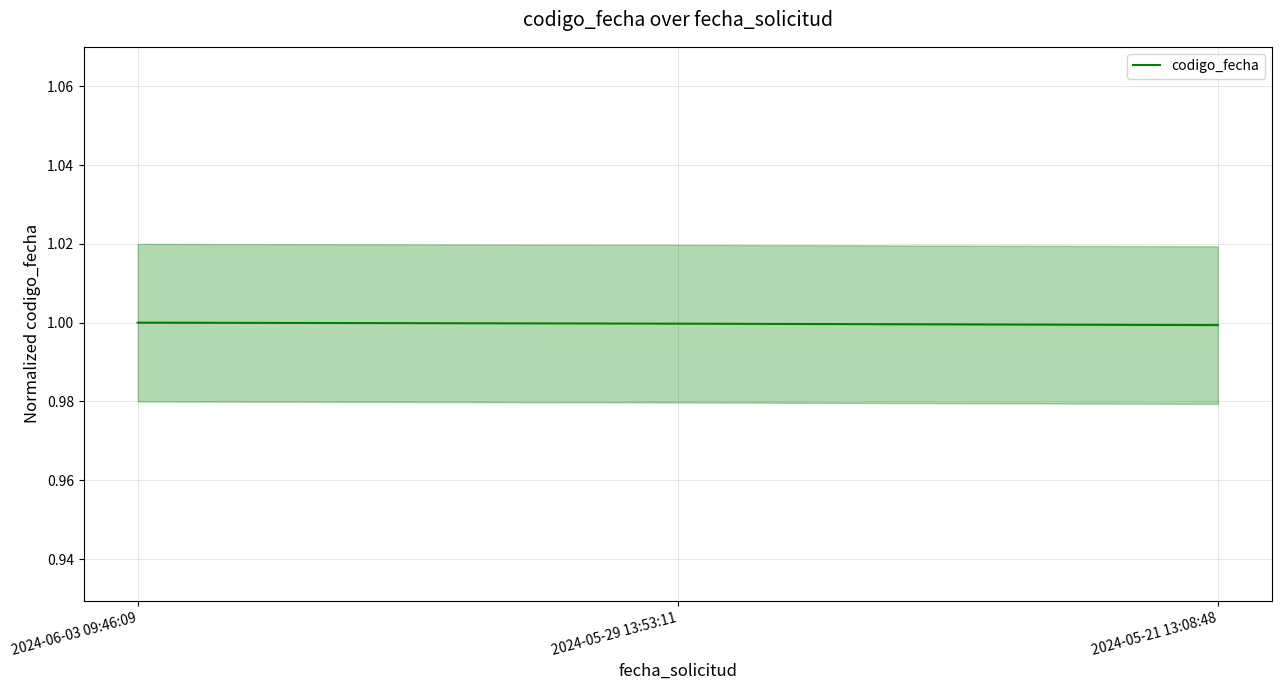

What is the sum of all values?

3.0